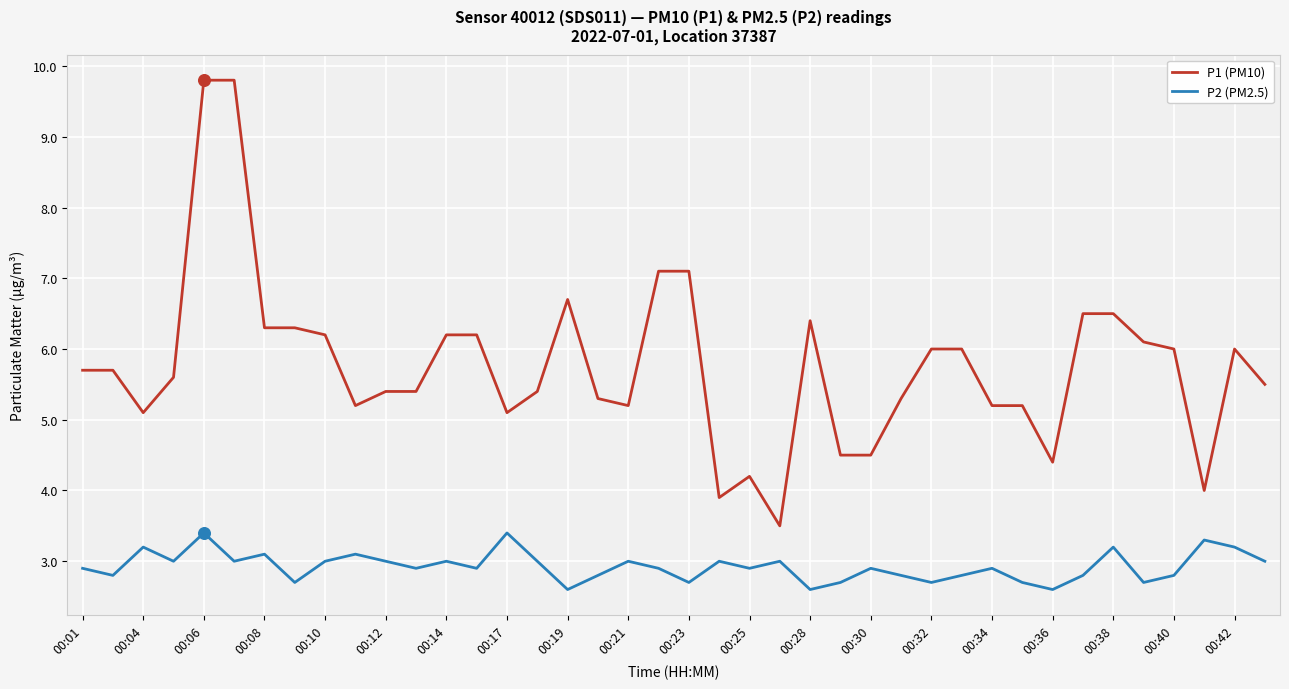

At how many categories does at least one series exceed 9?

2